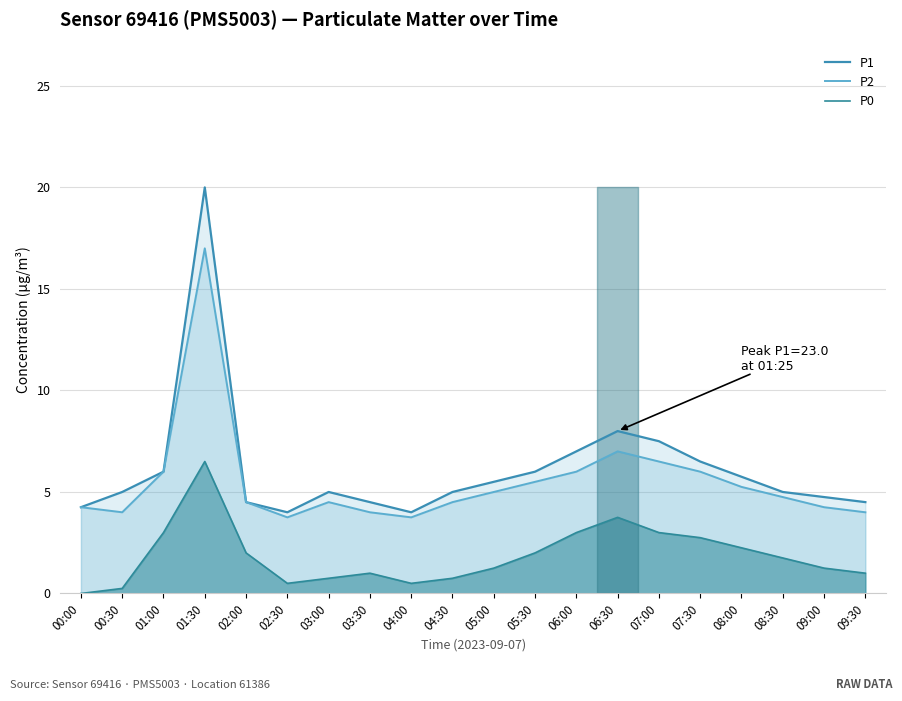

What is the label of the 18th point from the left?

08:30